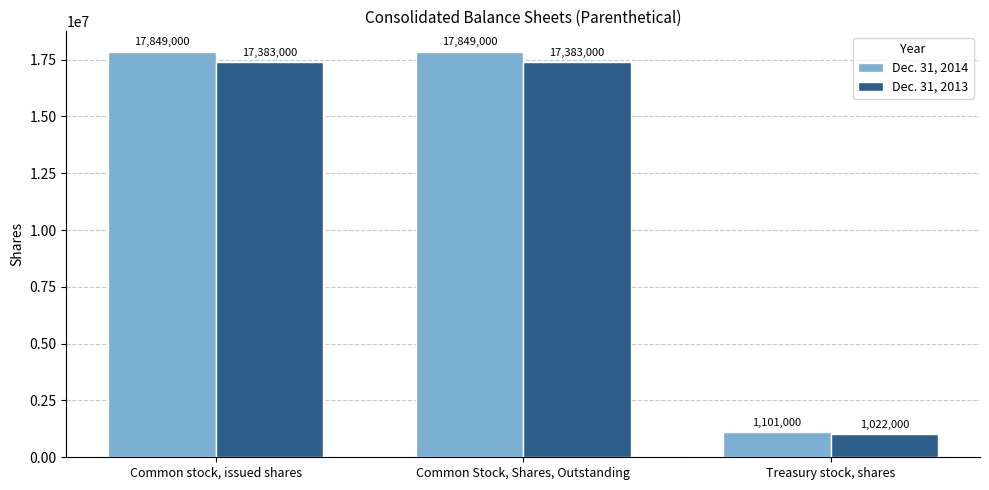

How many groups of bars are there?

3